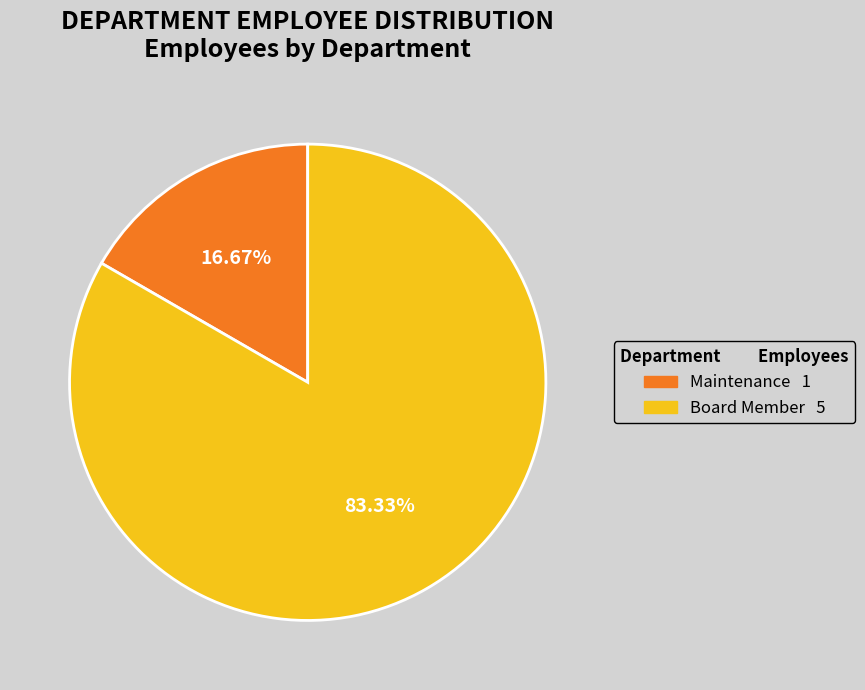

How much of the chart is everything except Maintenance?

83.3%